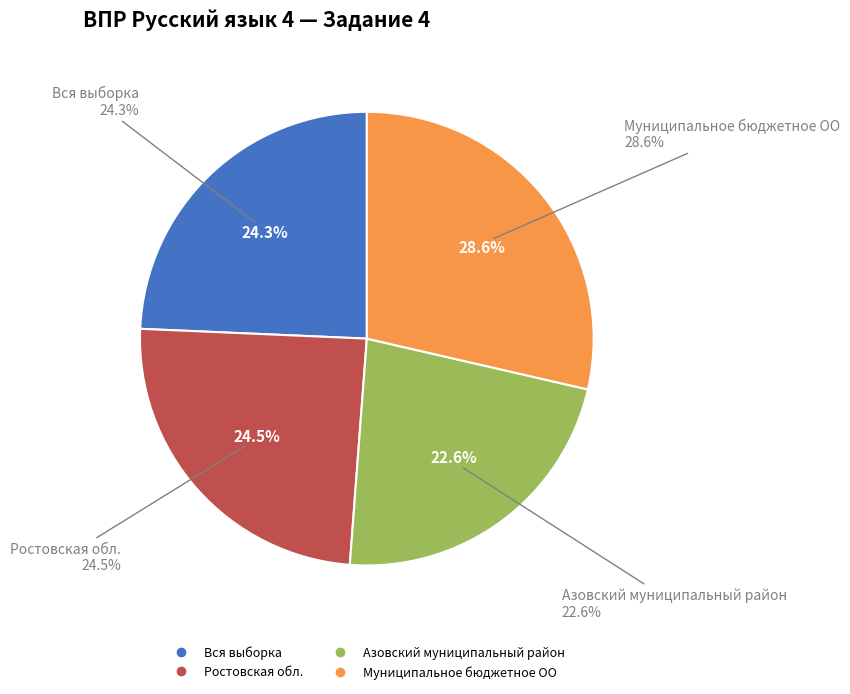

What percentage is NOT represented by Муниципальное бюджетное ОО?

71.4%